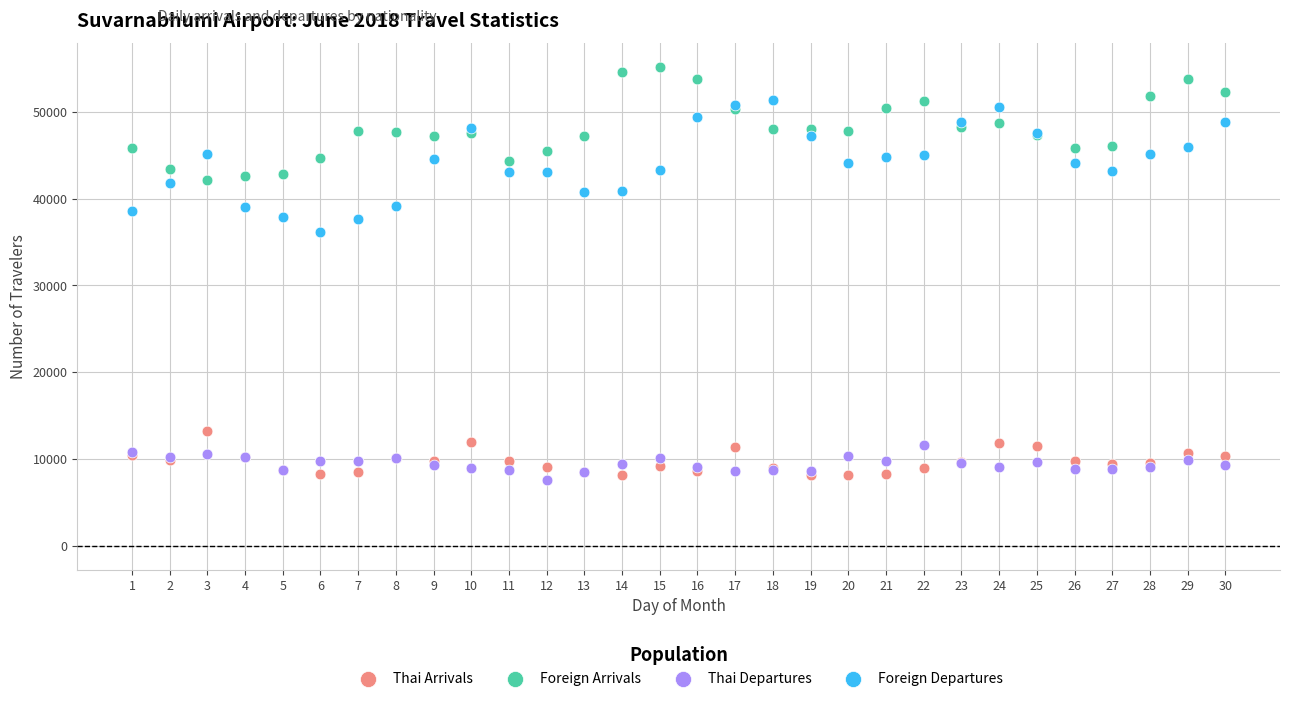

Which series contains the lowest Y value?

Thai Departures